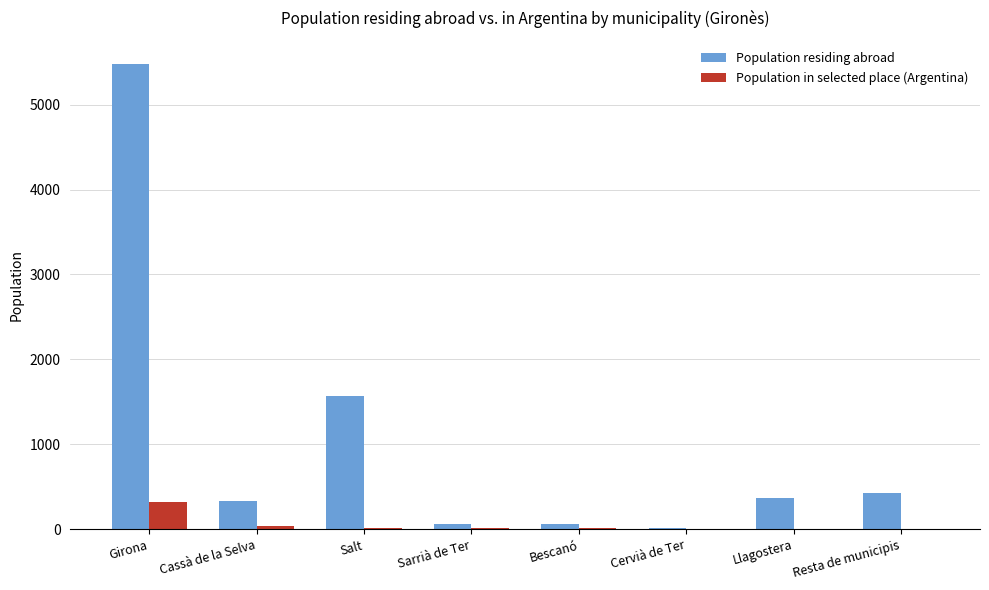

Which series changed the most between Girona and Sarrià de Ter?

Population residing abroad